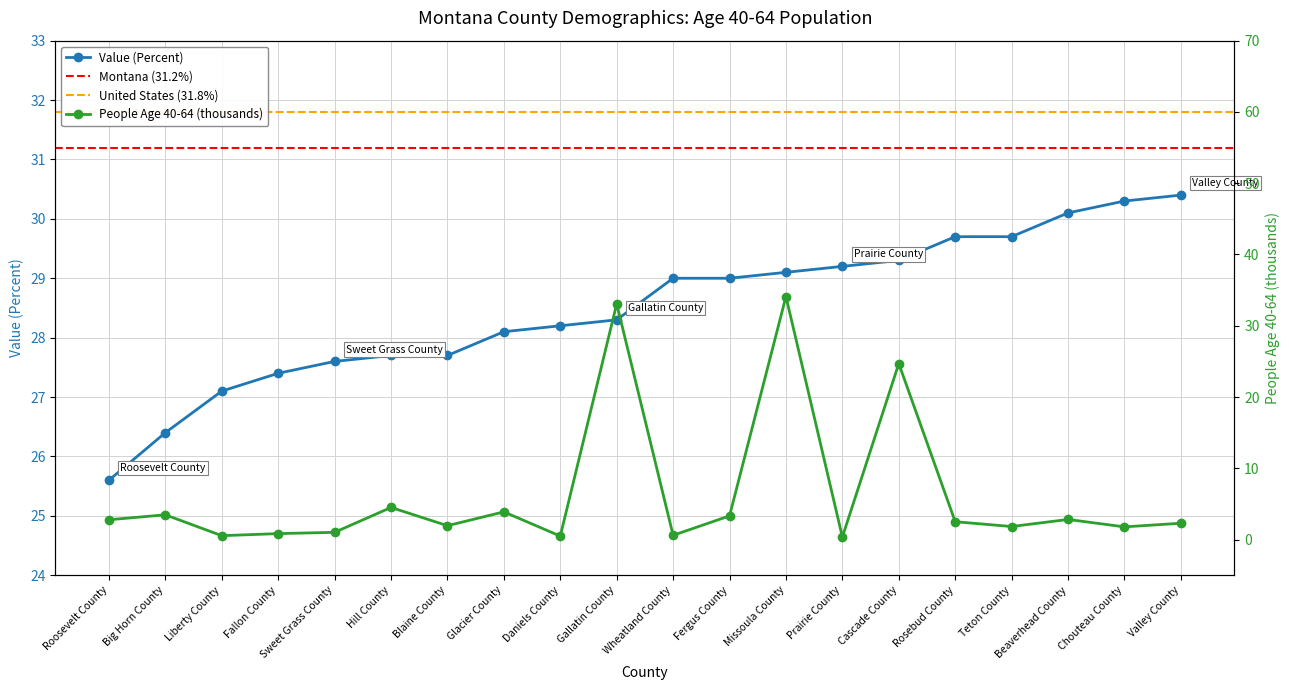

Which label corresponds to the largest value in the chart?

Missoula County